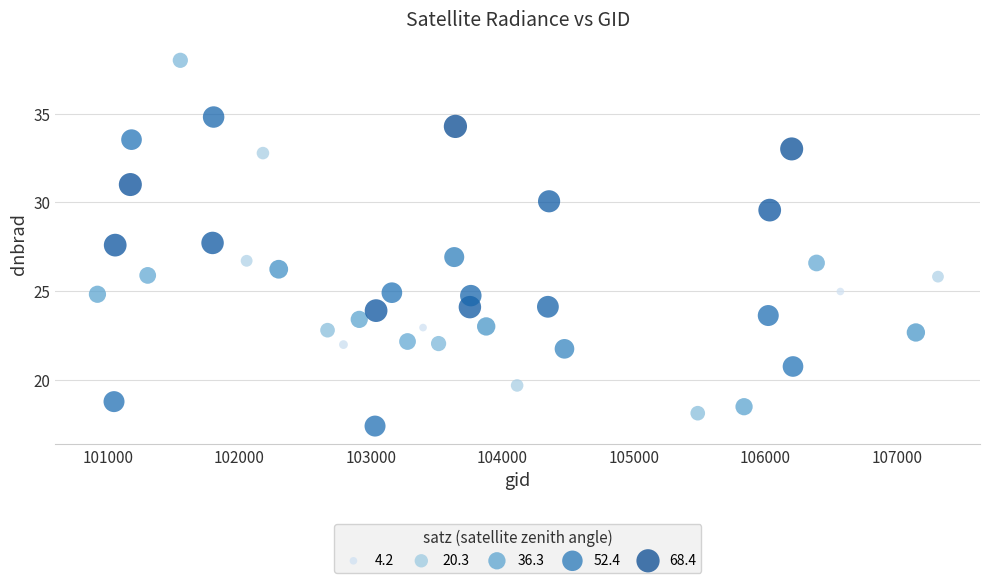

What is the range of X values (max minus min)?

6389.0